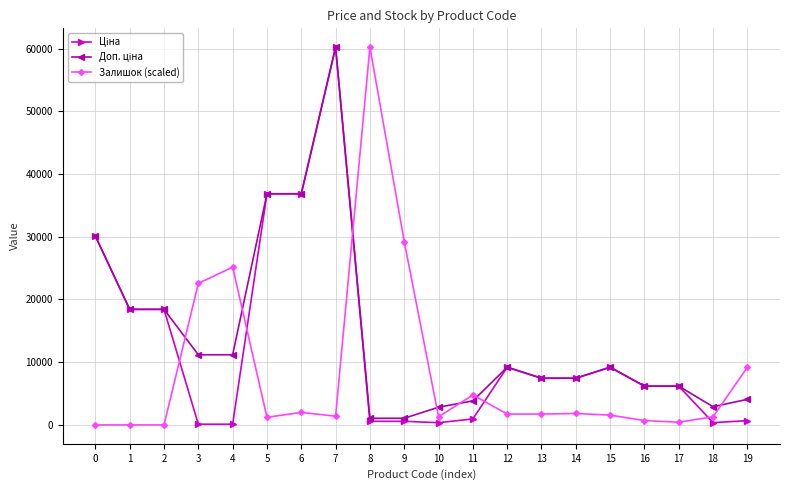

What is the total value across all series at 2?

36841.7